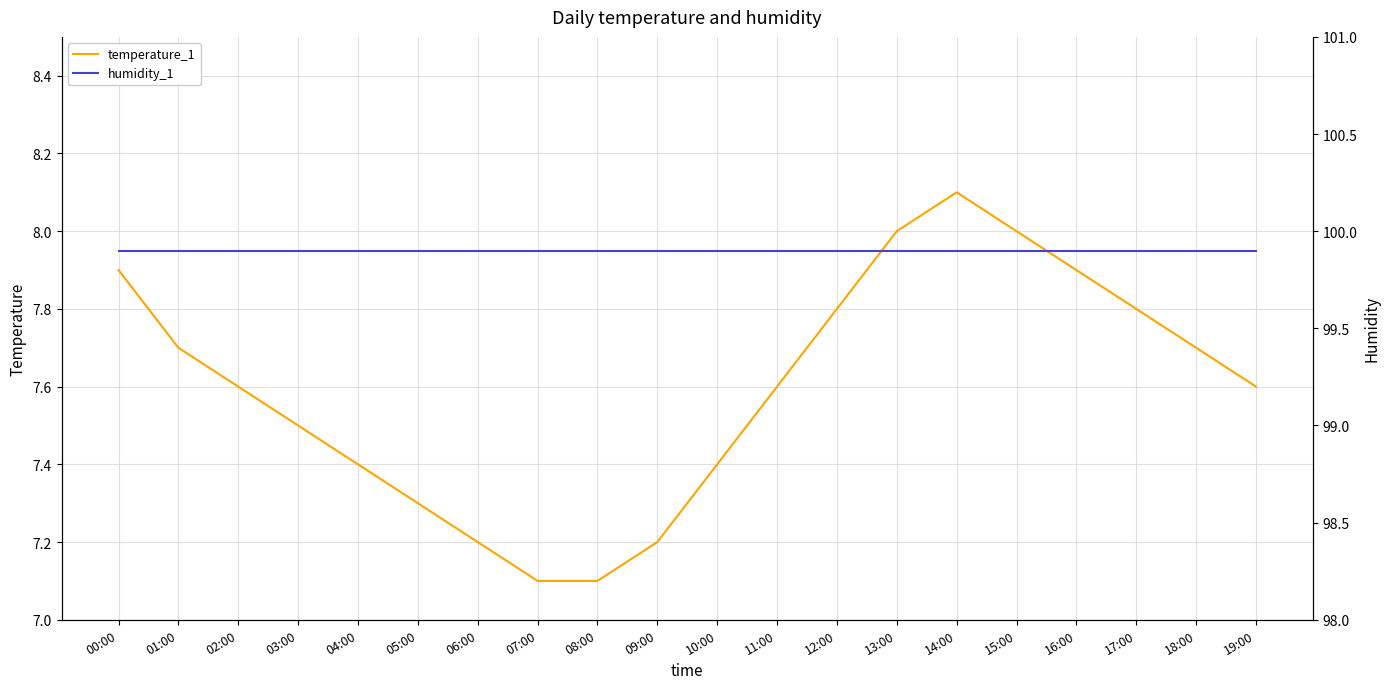

What is the difference between the highest and lowest values at 04:00?

92.5